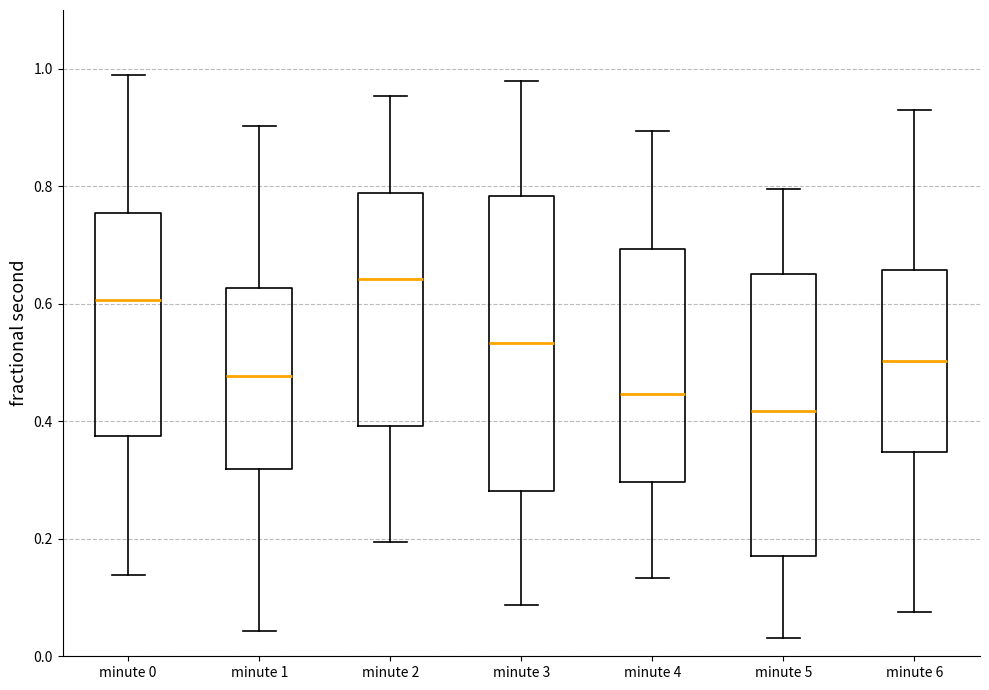

Where does the median line of the box for minute 5 sit on the y-axis? The values are not printed on the chart, so give them approximately, as read against the axis.

0.42